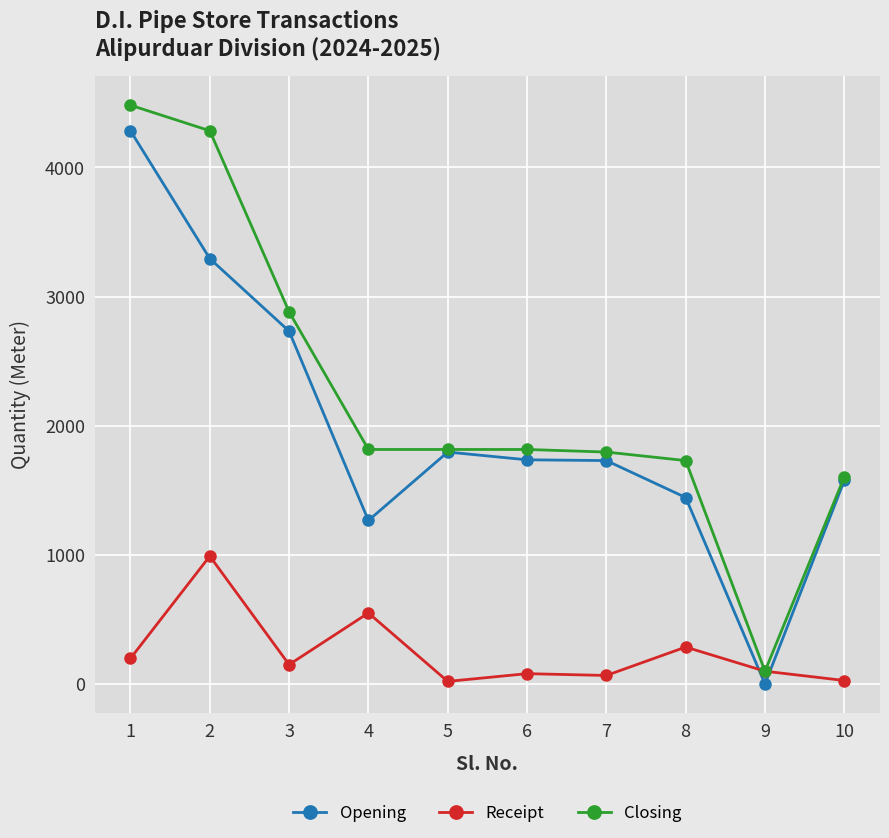

The value of Receipt at 1 is 198. True or false?

True